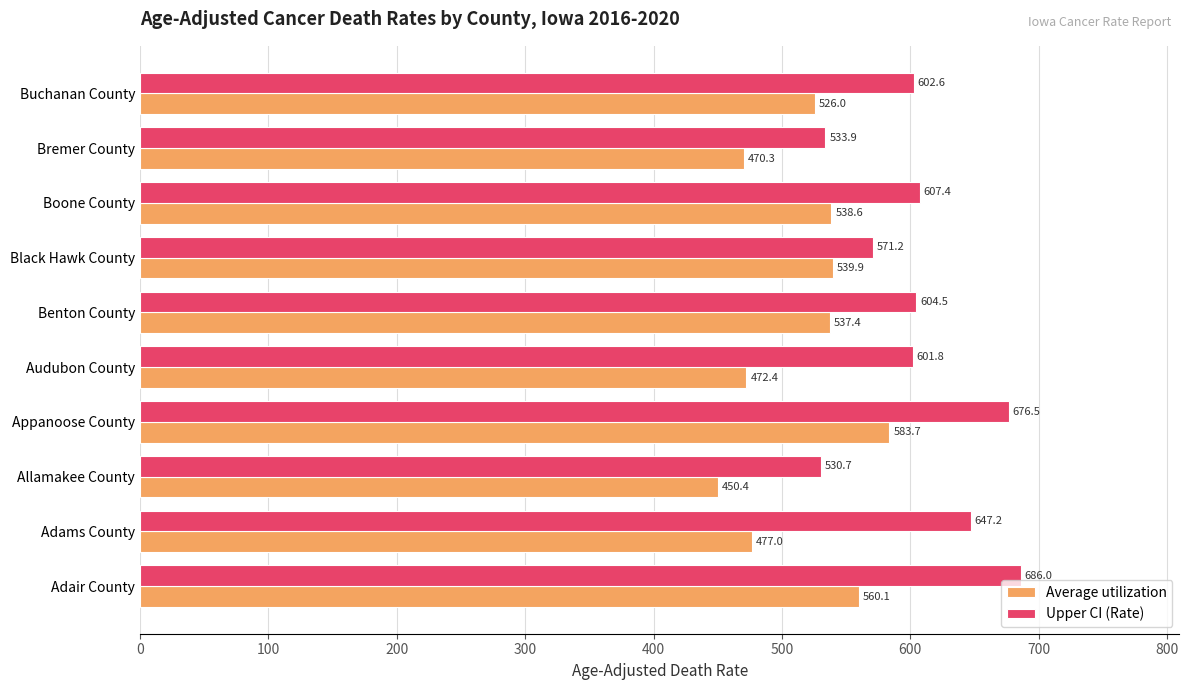

At Bremer County, list the series in order from smallest to largest.

Average utilization, Upper CI (Rate)